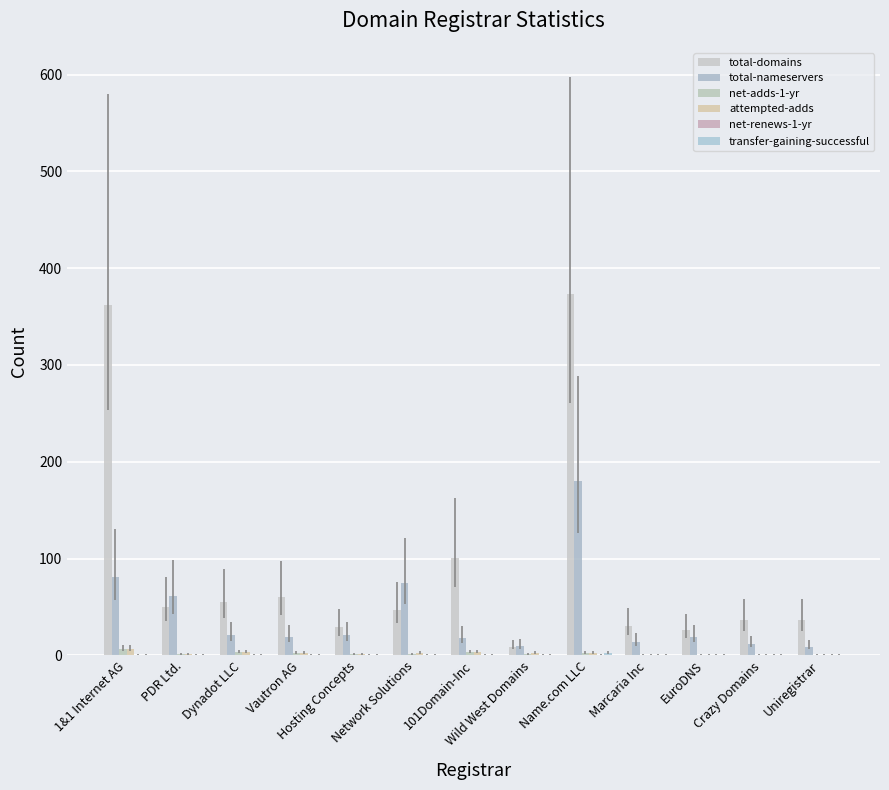

How many distinct data groups are displayed?

5